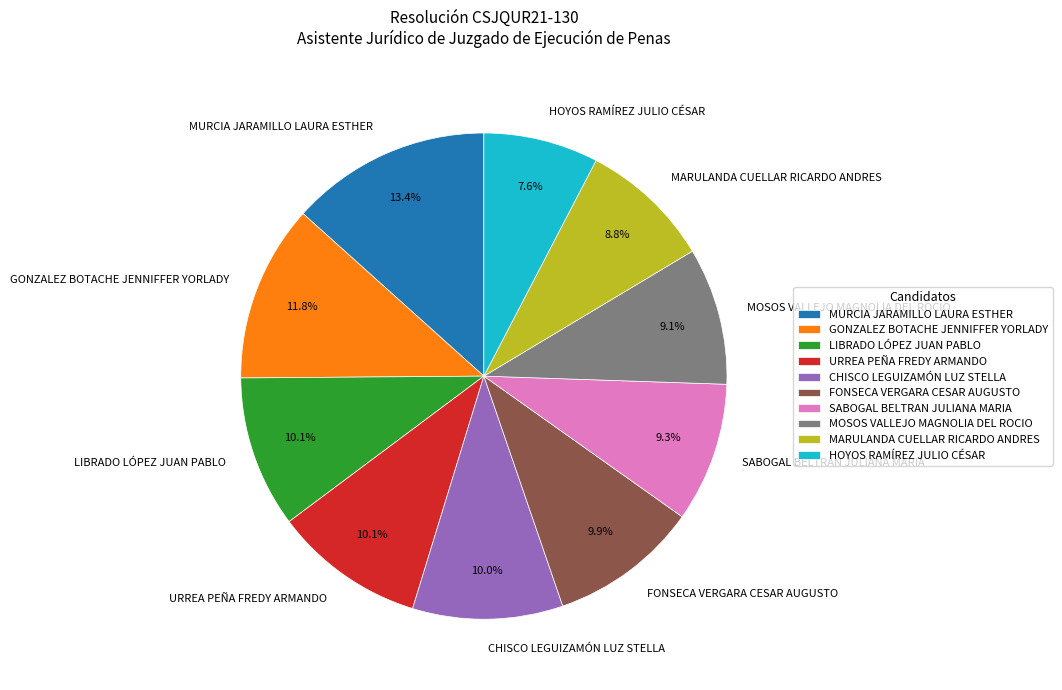

What is the largest slice in the pie chart?

MURCIA JARAMILLO LAURA ESTHER